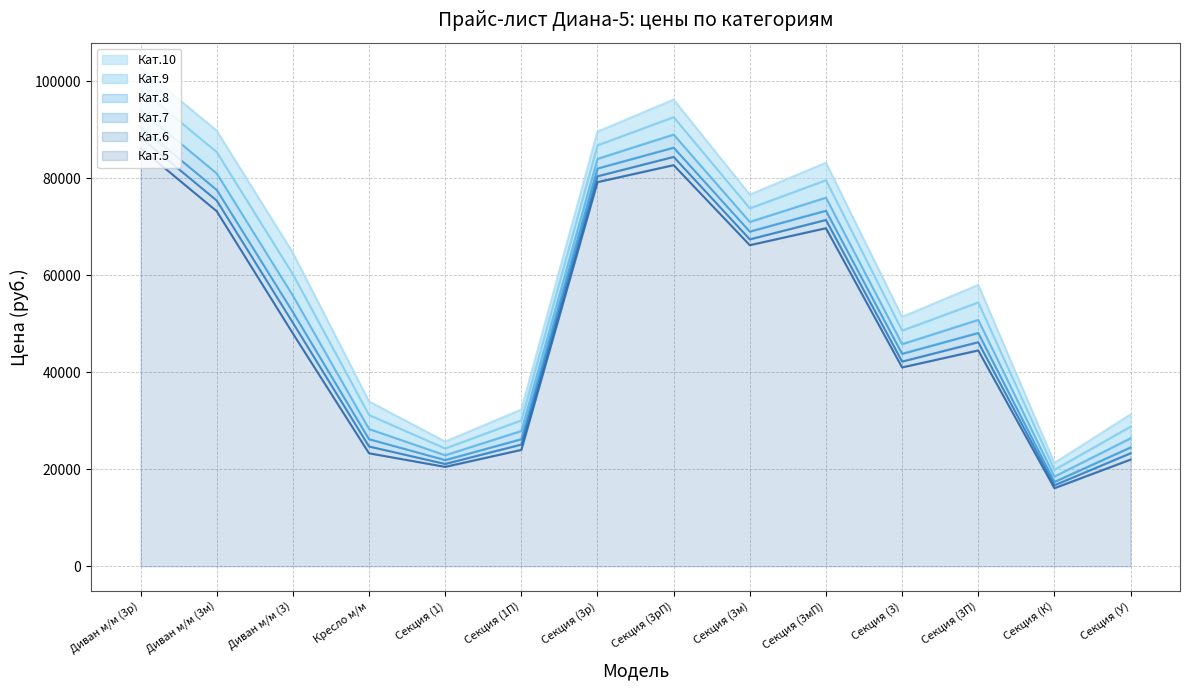

Reading right to left, list all the values displayed in this chart.

Кат.5: 22000	16100	44500	41000	69700	66200	82700	79200	24000	20500	23300	48000	73200	86200
Кат.6: 23300	16700	46200	42200	71400	67400	84400	80400	25100	21100	24700	50200	75400	88400
Кат.7: 24500	17400	48100	43800	73300	69000	86300	82000	26200	21900	26200	52400	77600	90600
Кат.8: 26400	18500	50800	45800	76000	71000	89000	84000	27900	22900	28300	55800	81000	94000
Кат.9: 28800	19900	54400	48600	79600	73800	92600	86800	30100	24300	31200	60200	85400	98400
Кат.10: 31300	21300	58000	51400	83200	76600	96200	89600	32300	25700	34000	64600	89800	102800